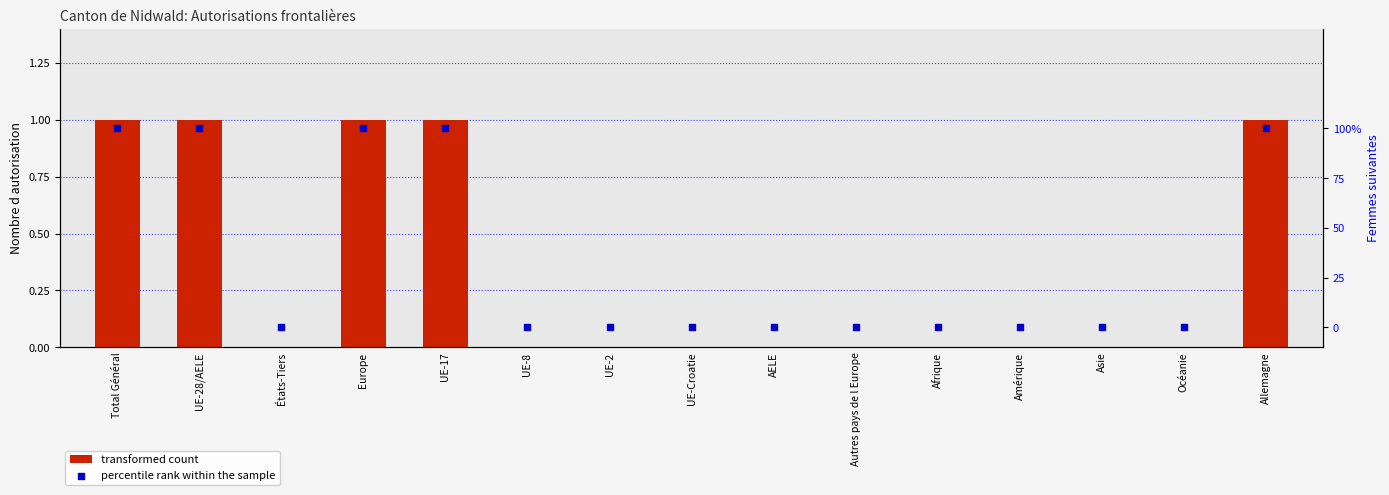

Which series has the widest spread of Y values?

transformed count